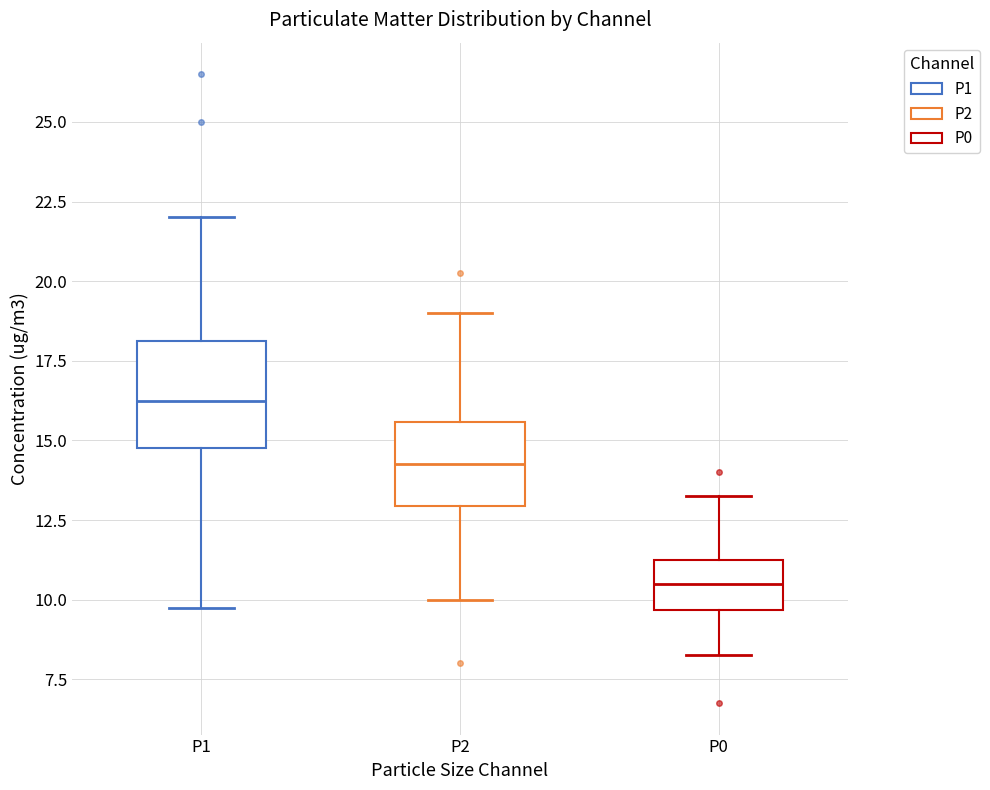

Which box has the highest median line?

P1